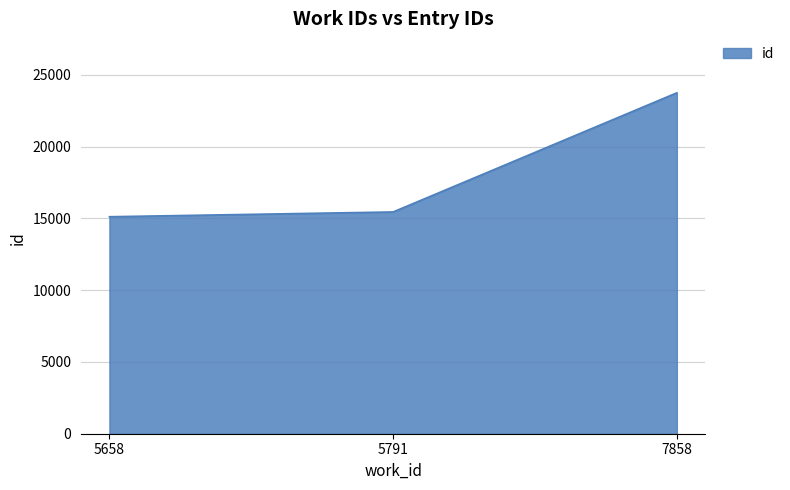

What is the greatest value displayed?

23745